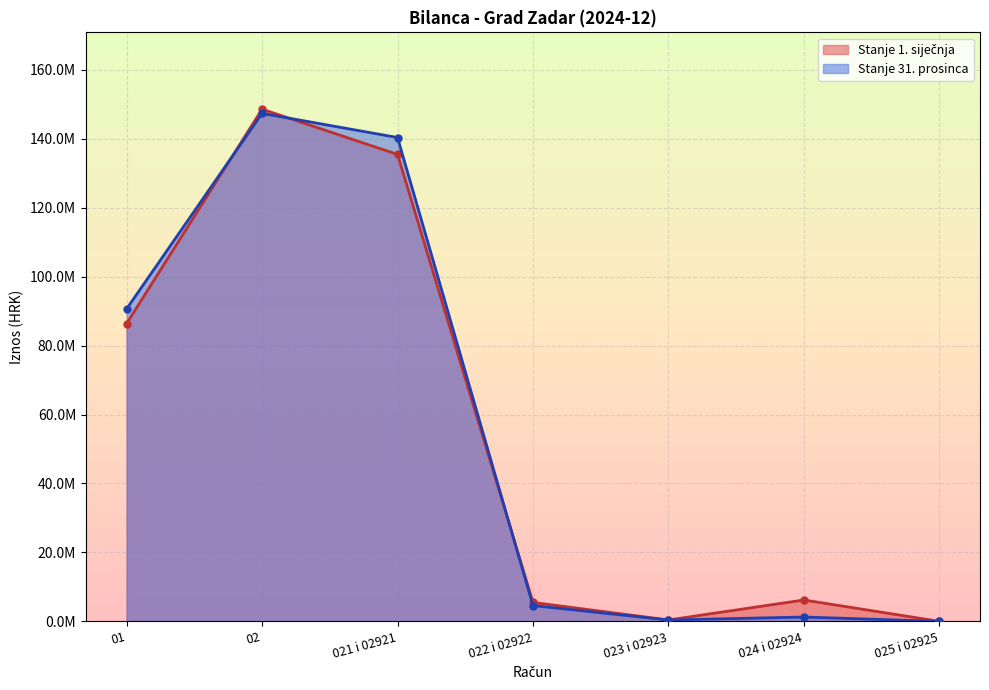

Which series ends up on top after the final intersection of Stanje 31. prosinca and Stanje 1. siječnja?

Stanje 1. siječnja